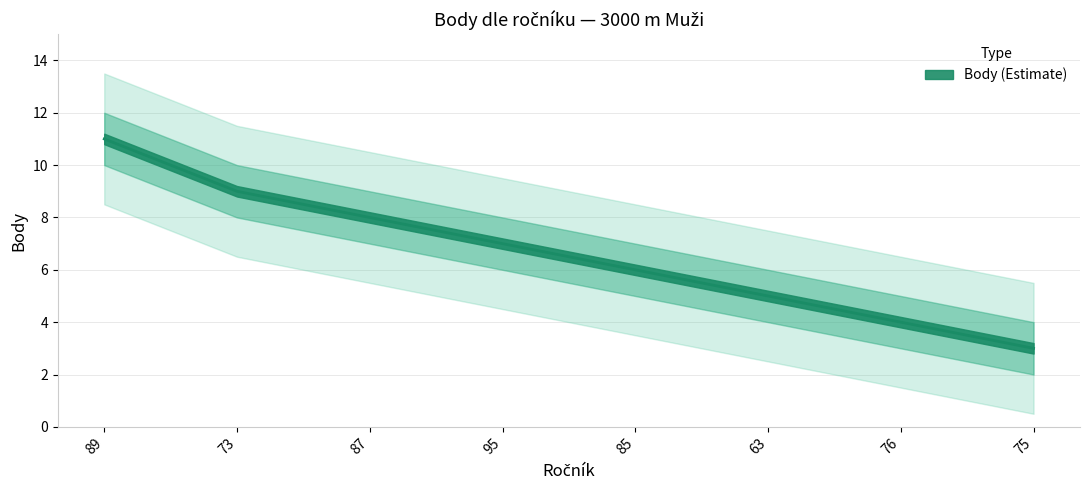

Read the value at 85.

6